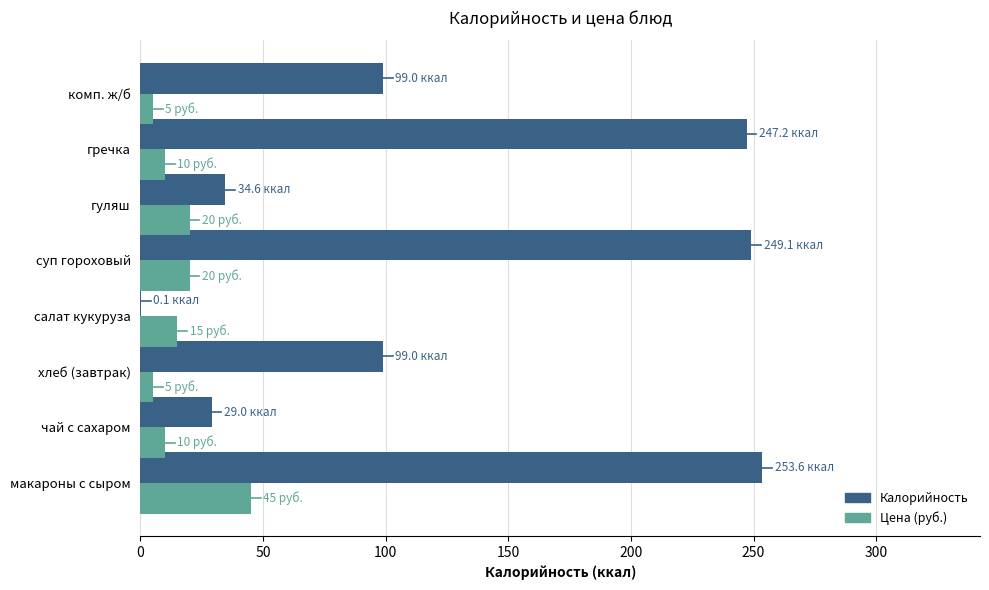

Between гуляш and гречка, which series saw the biggest shift?

Калорийность